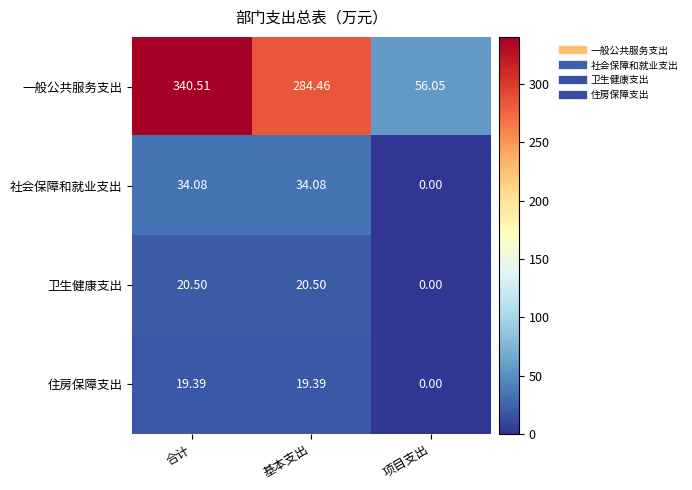

List the series in order of their peak value, lowest first.

住房保障支出, 卫生健康支出, 社会保障和就业支出, 一般公共服务支出